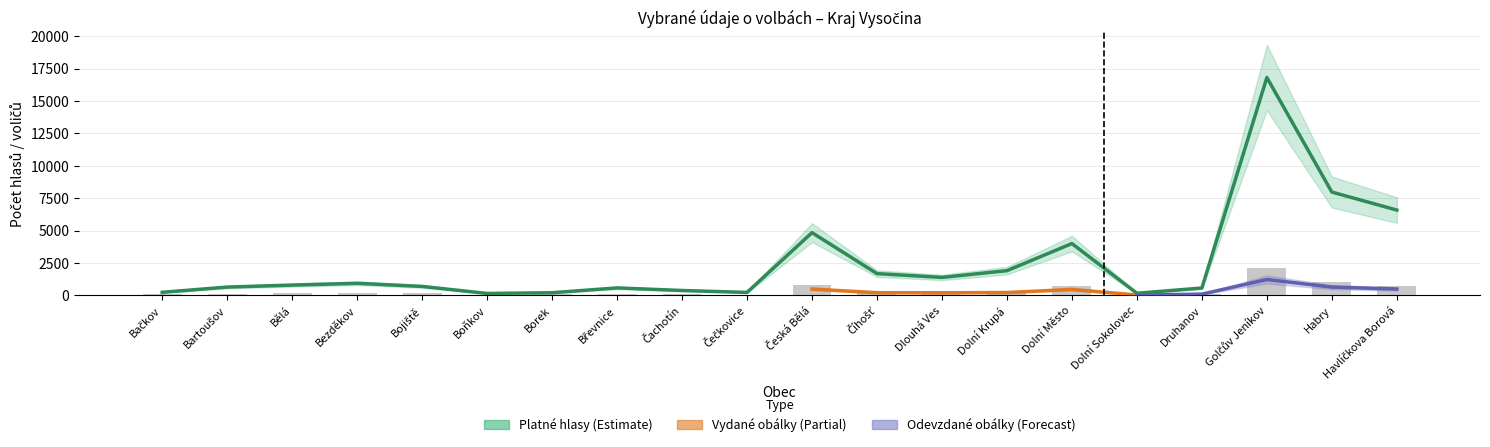

What is the difference between the maximum and minimum values in the Platné hlasy series?

16659